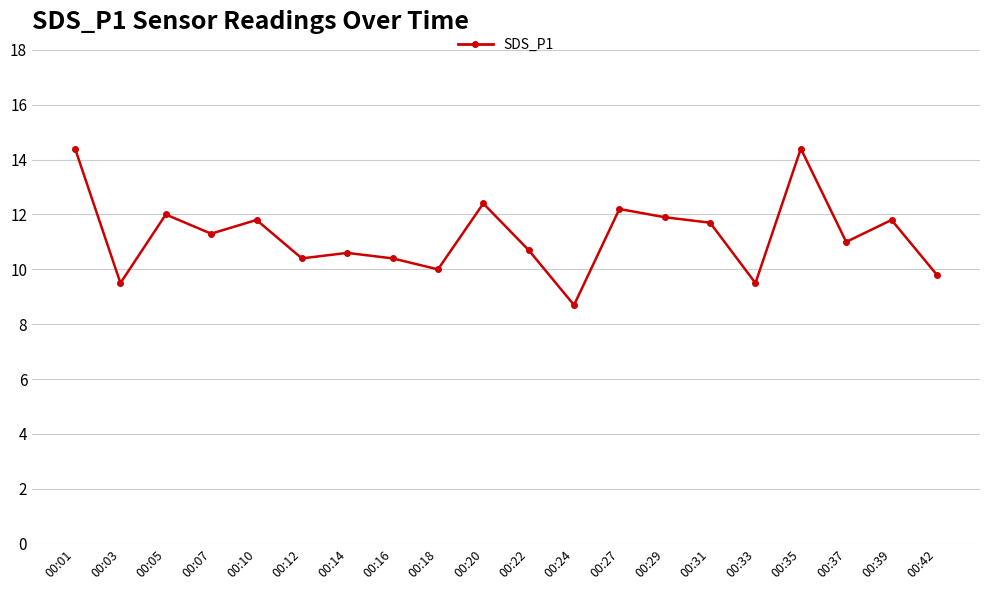

How many points are higher than both their immediate neighbors (excluding endpoints)?

7